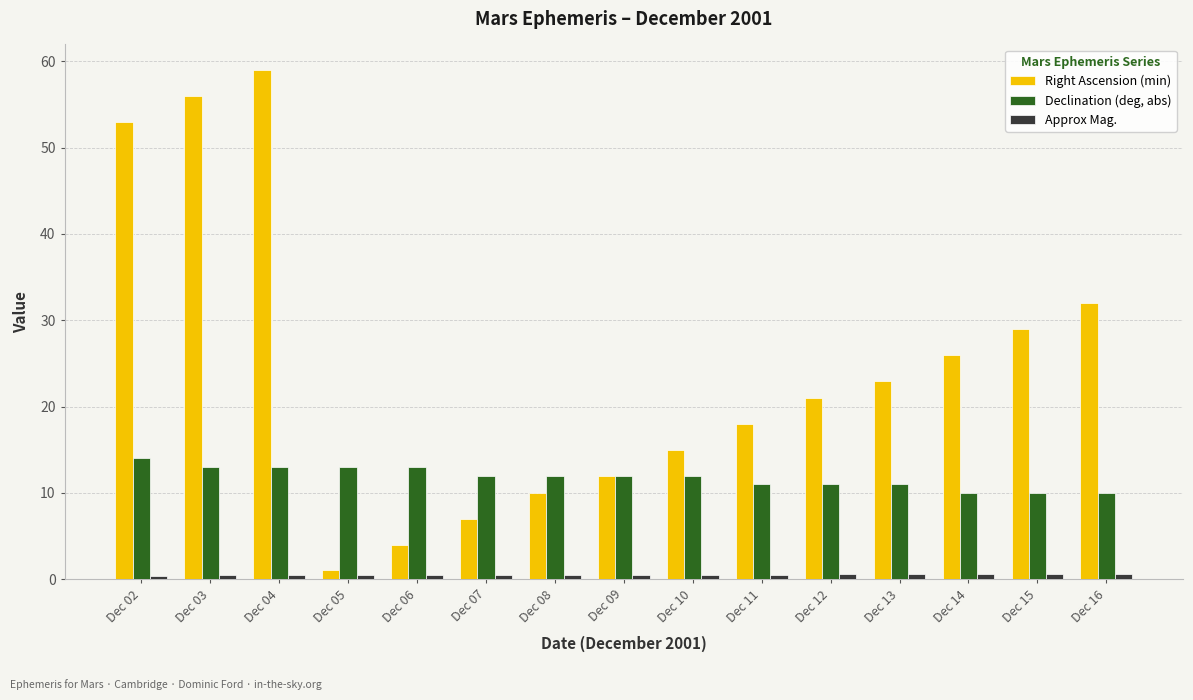

How many bars are there in each group?

3